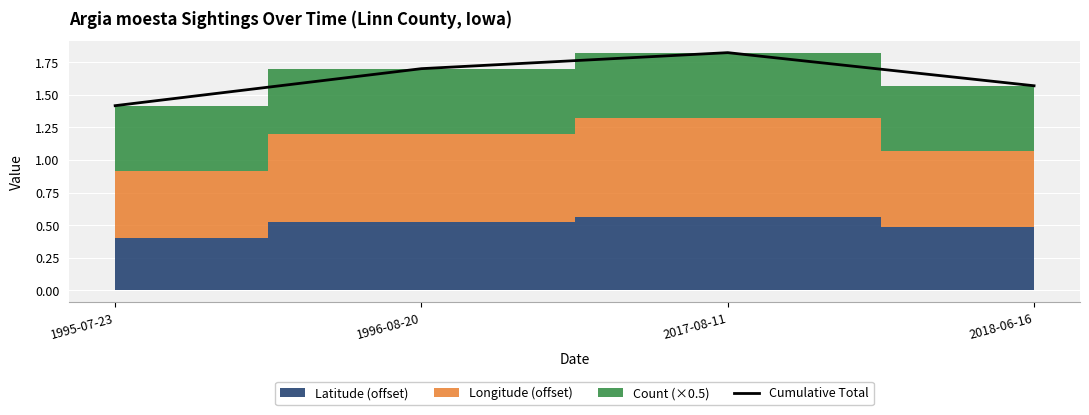

The value at 2018-06-16 is 2.2. True or false?

False